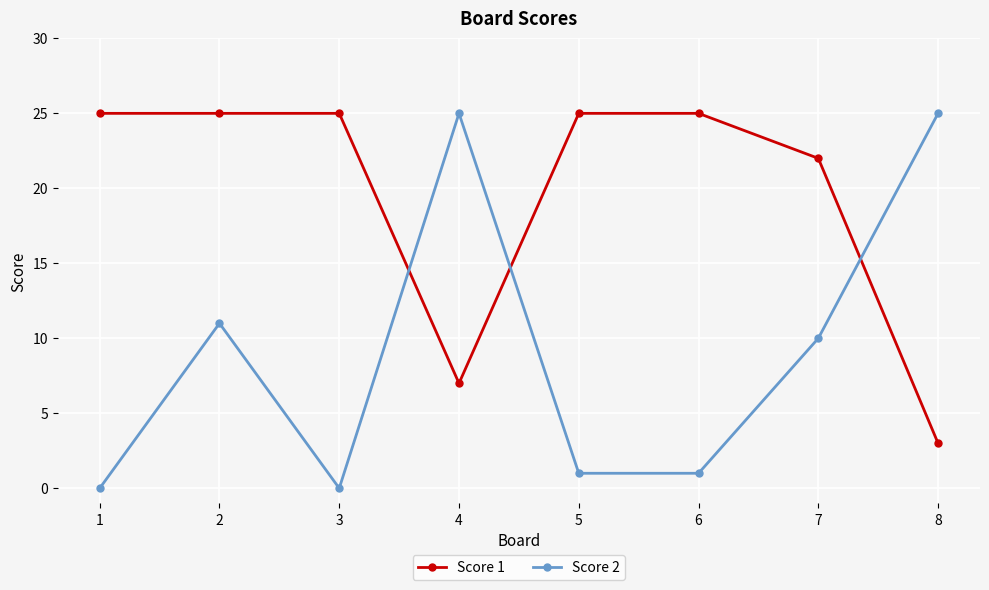

After their last crossing, which series has the higher values: Score 1 or Score 2?

Score 2